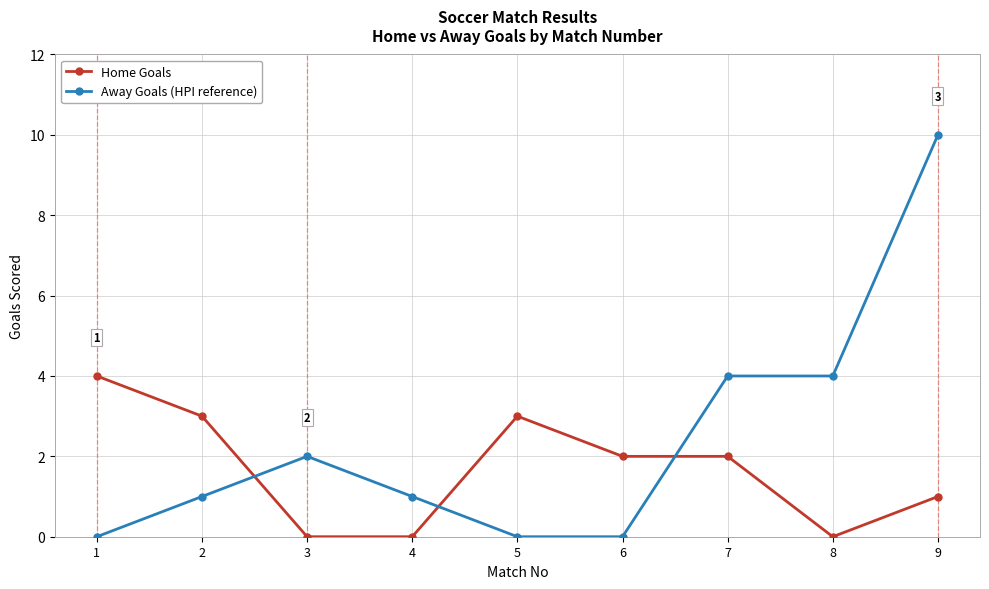

Where is the first local maximum for Home Goals?

5